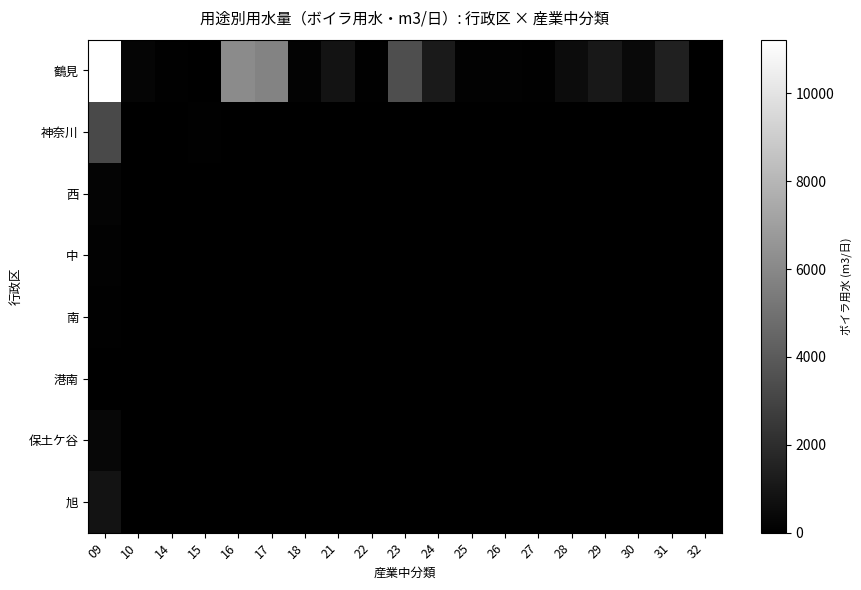

Reading left to right, extract all data points from this chart.

鶴見: 09=11225	10=231	14=47	15=2	16=6119	17=5830	18=165	21=875	22=52	23=3428	24=1154	25=123	26=97	27=56	28=554	29=1084	30=402	31=1410	32=27
神奈川: 09=3278	10=0	14=0	15=45	16=0	17=0	18=0	21=0	22=0	23=0	24=0	25=0	26=0	27=0	28=0	29=0	30=0	31=0	32=0
西: 09=199	10=0	14=0	15=0	16=0	17=0	18=0	21=0	22=0	23=0	24=0	25=0	26=0	27=0	28=0	29=0	30=0	31=0	32=0
中: 09=93	10=0	14=0	15=0	16=0	17=0	18=0	21=0	22=0	23=0	24=0	25=0	26=0	27=0	28=0	29=0	30=0	31=0	32=0
南: 09=63	10=0	14=0	15=0	16=0	17=0	18=0	21=0	22=0	23=0	24=0	25=0	26=0	27=0	28=0	29=0	30=0	31=0	32=0
港南: 09=0	10=0	14=0	15=0	16=0	17=0	18=0	21=0	22=0	23=0	24=0	25=0	26=0	27=0	28=0	29=0	30=0	31=0	32=0
保土ケ谷: 09=336	10=0	14=0	15=0	16=0	17=0	18=0	21=0	22=0	23=0	24=0	25=0	26=0	27=0	28=0	29=0	30=0	31=0	32=0
旭: 09=865	10=0	14=0	15=0	16=0	17=0	18=0	21=0	22=0	23=0	24=0	25=0	26=0	27=0	28=0	29=0	30=0	31=0	32=0